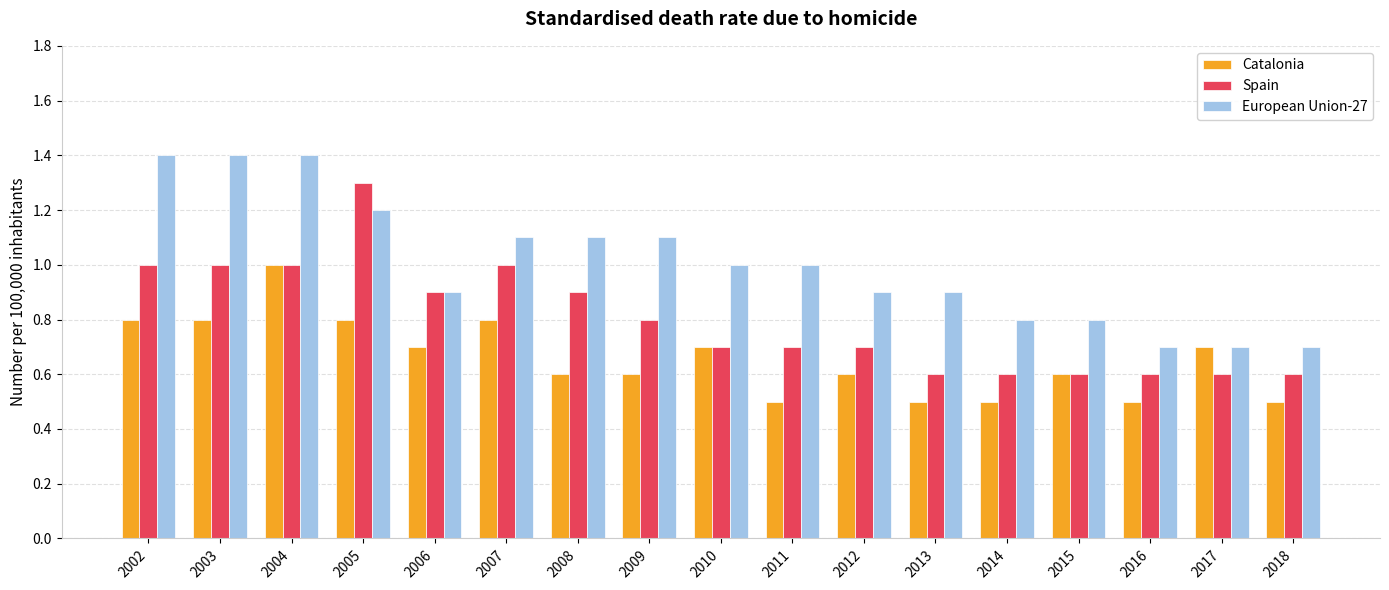

What is the difference between the highest and lowest values at 2008?

0.5